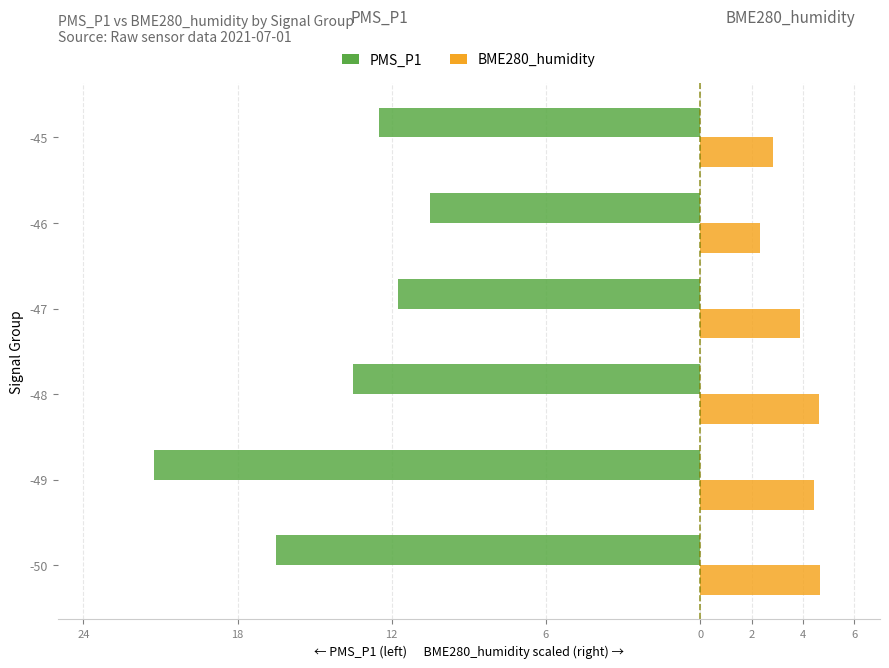

What is the sum of all PMS_P1 values?

-86.0